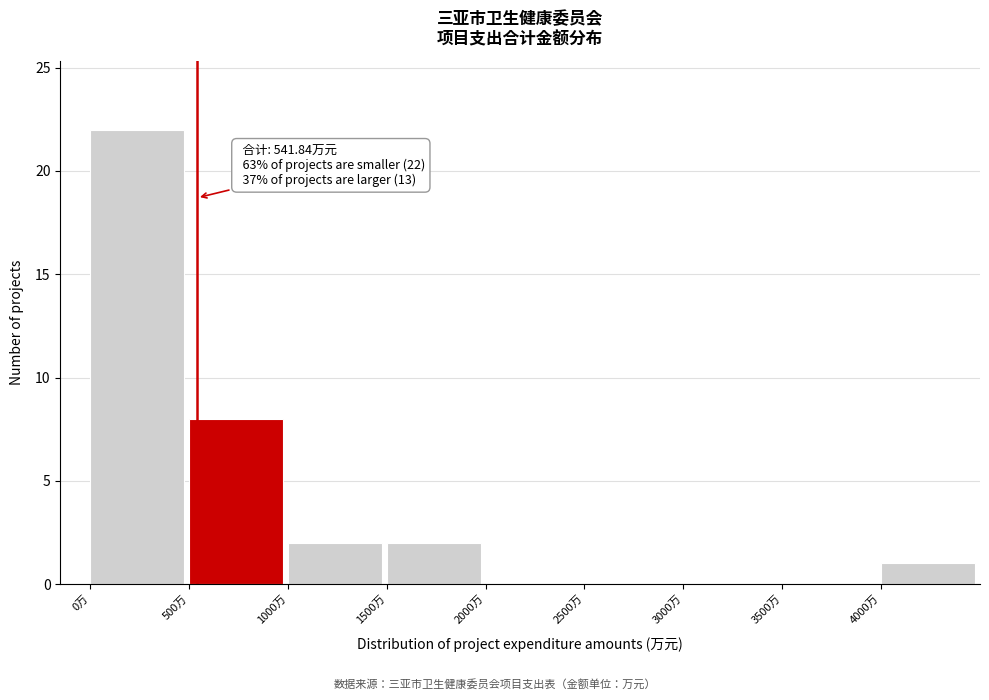

Over which range of the x-axis is the bar tallest?

0 to 500